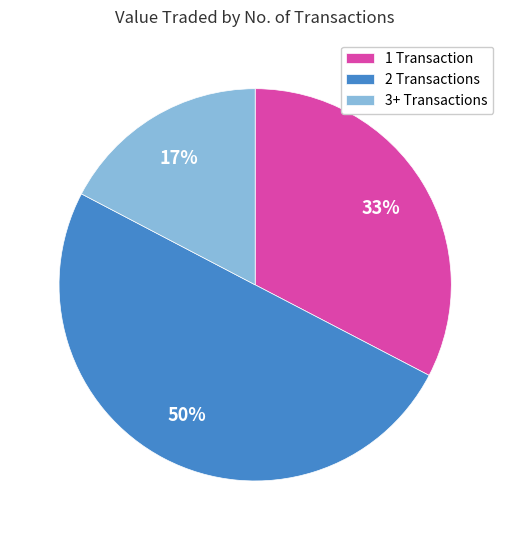

How many segments does this pie chart have?

3